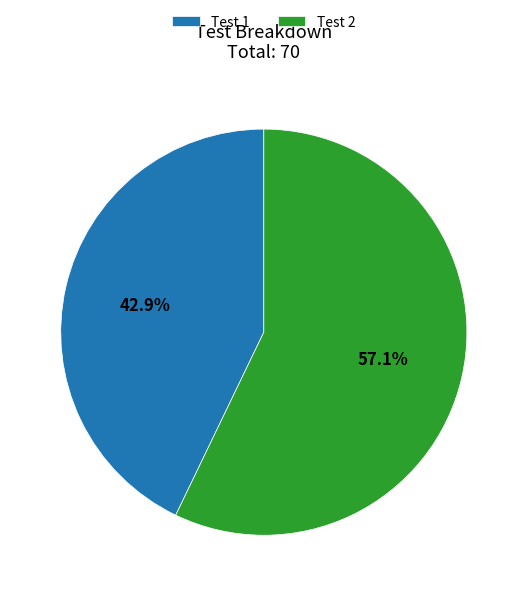

True or false: Test 1 accounts for 50% of the total.

False